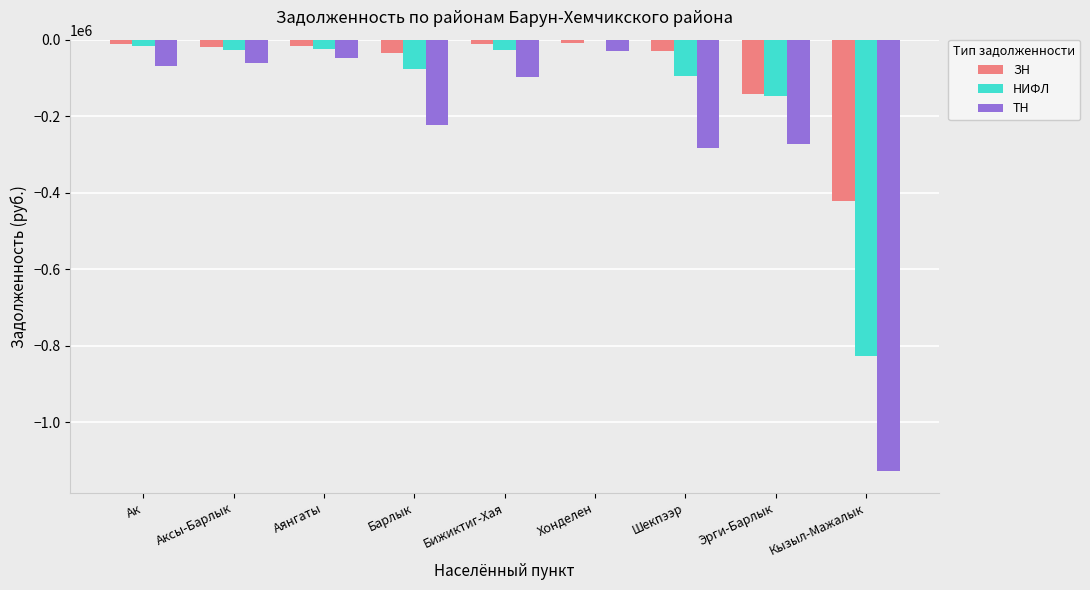

What is the maximum value shown in the chart?

-2.8